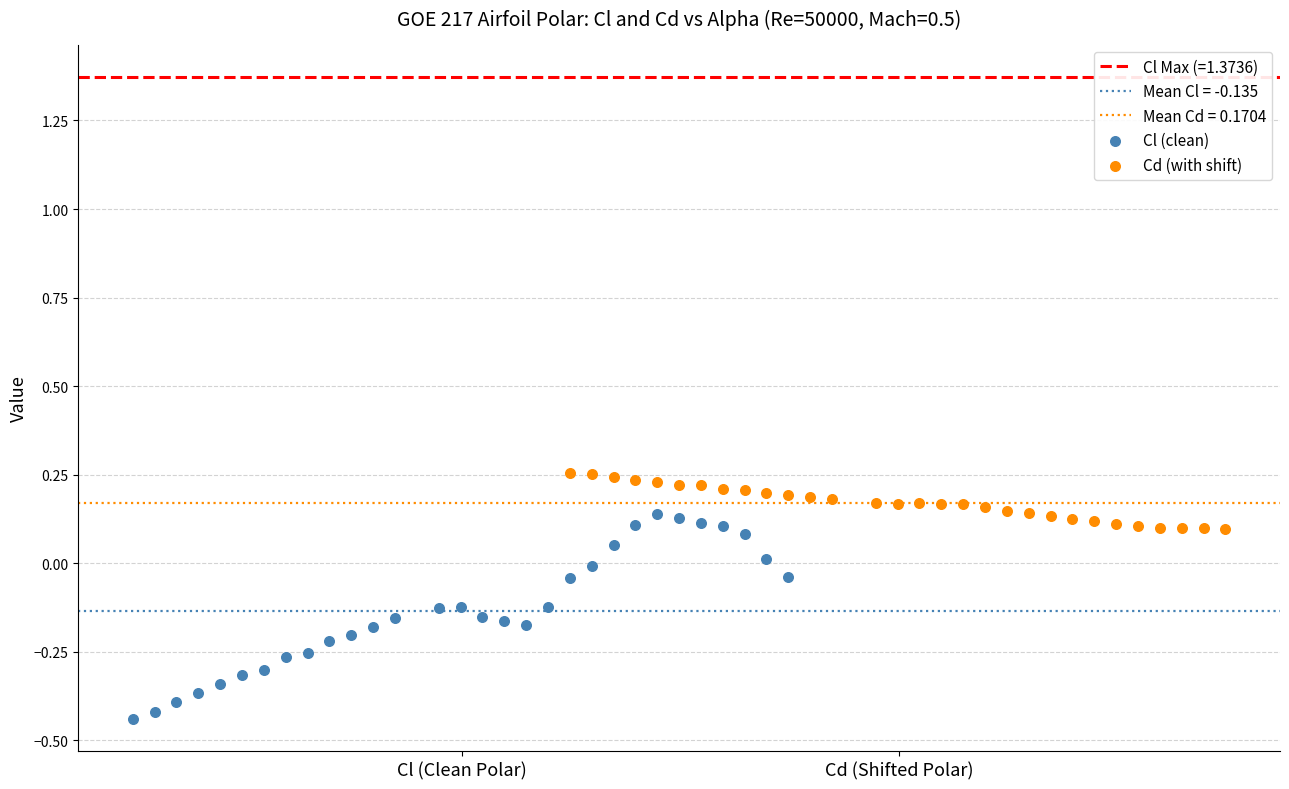

Which series contains the highest Y value?

Cd (with shift)